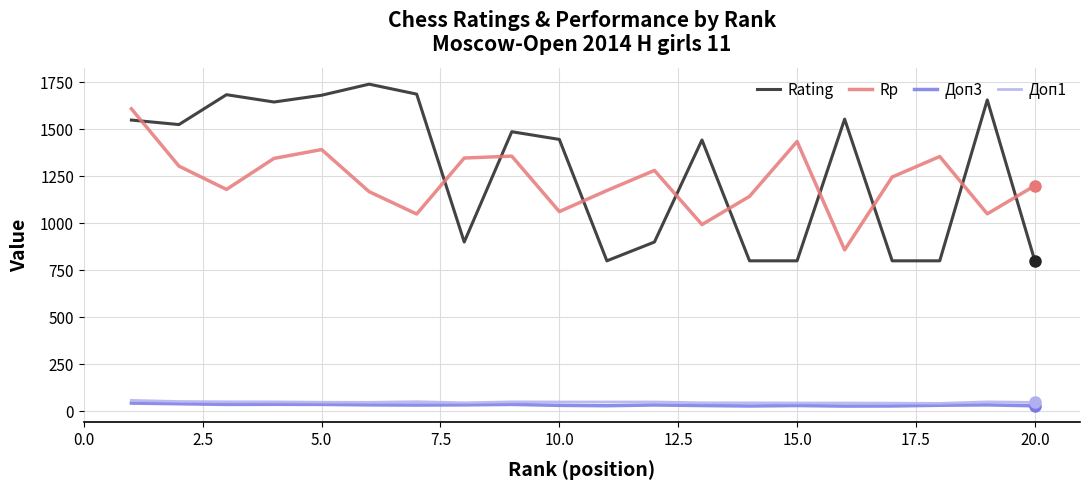

True or false: Доп3 and Rp intersect in this chart.

False